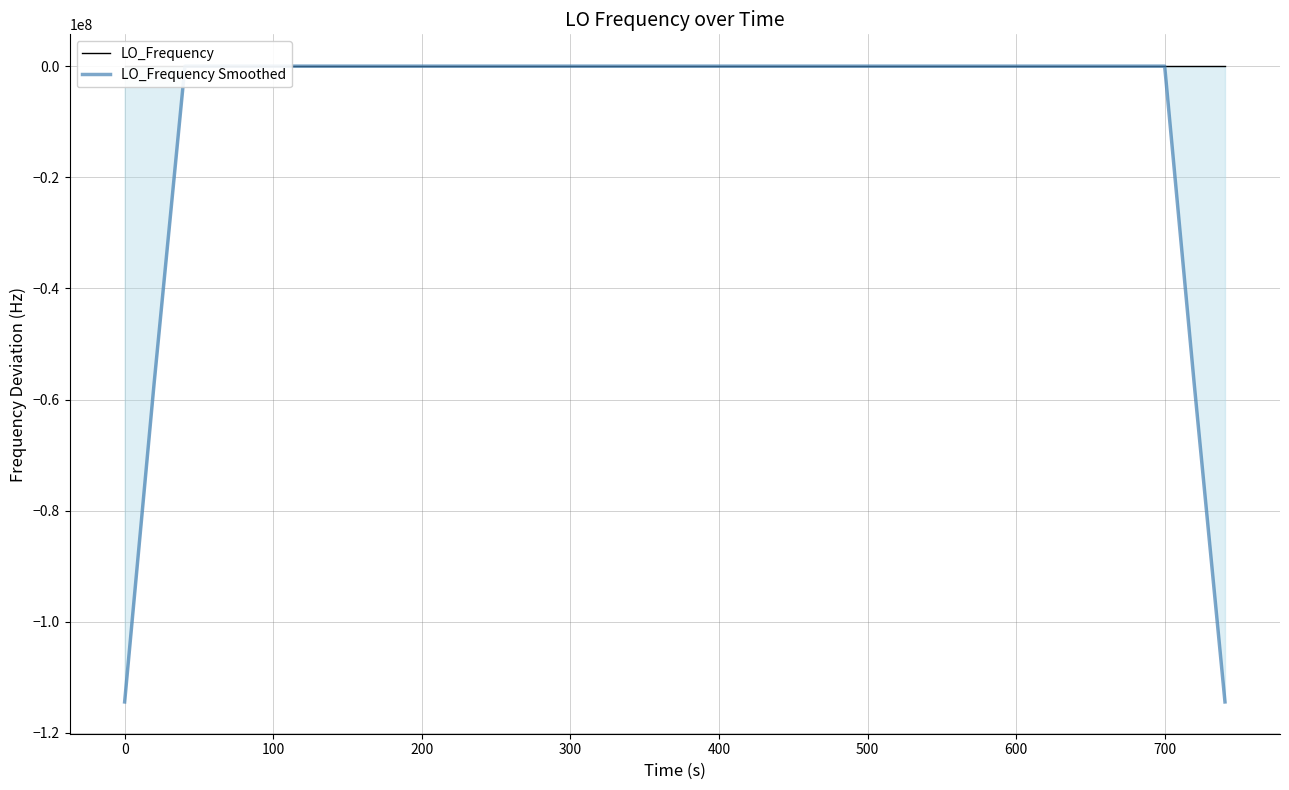

How many values in the LO_Frequency Smoothed series are below 0?

26